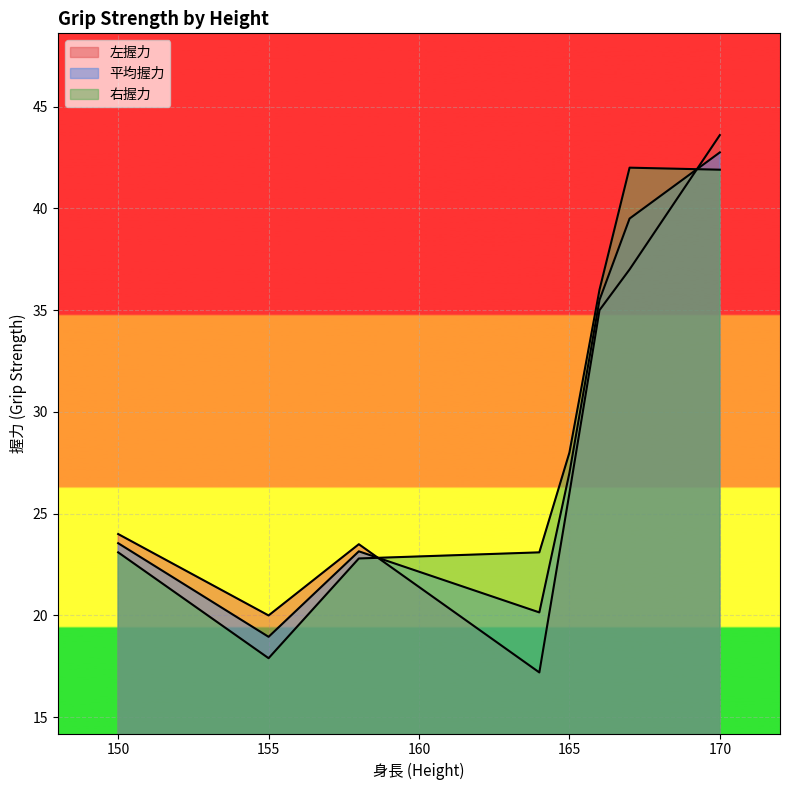

What is the sum of all 右握力 values?

234.8